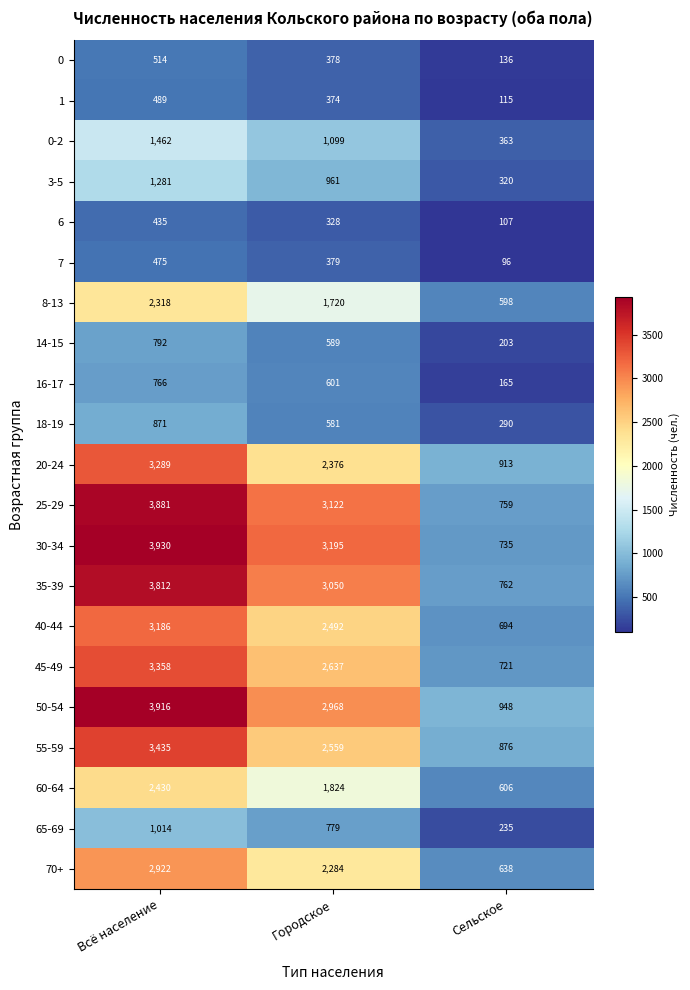

At how many categories does at least one series exceed 2693?

2